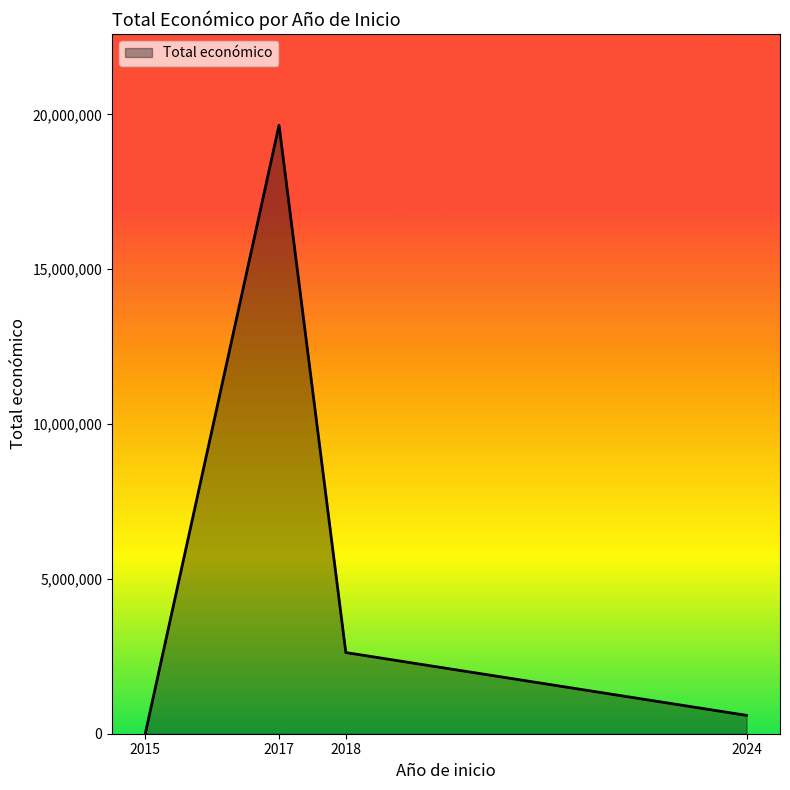

How many interior local peaks (higher than both neighbors) does the data have?

1